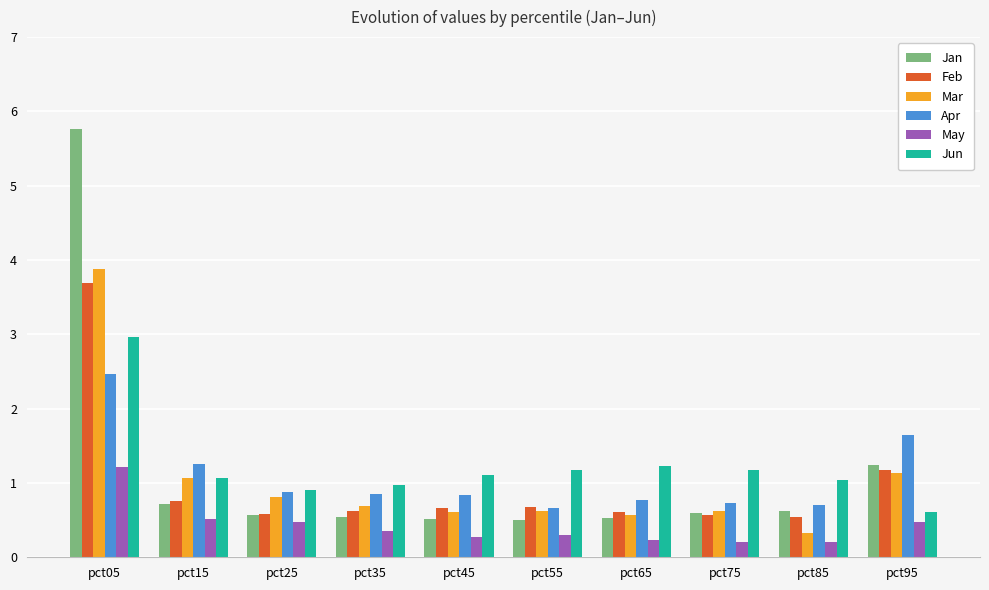

What is the spread (max minus min) of values at pct05?

4.6